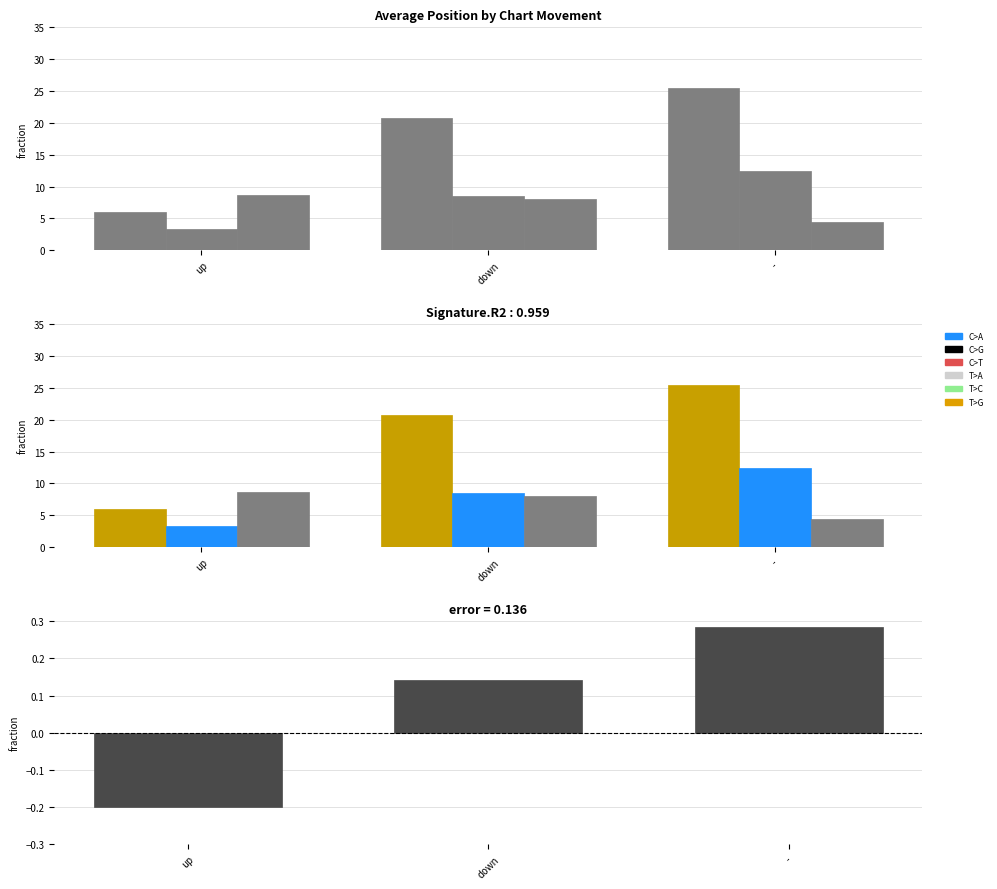

What is the label of the 2nd bar from the right?

down